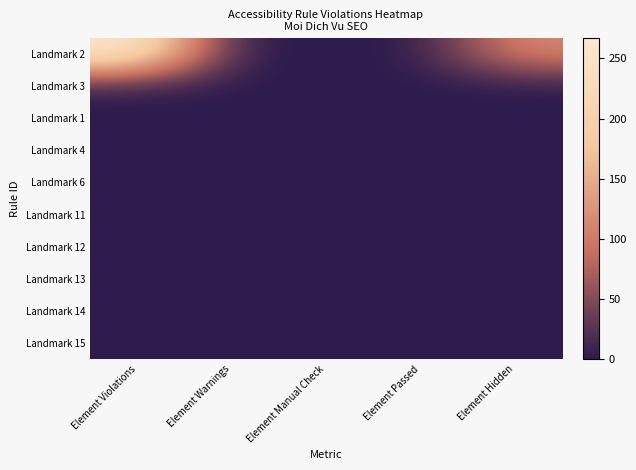

What is the difference between the highest and lowest values at Element Violations?

267